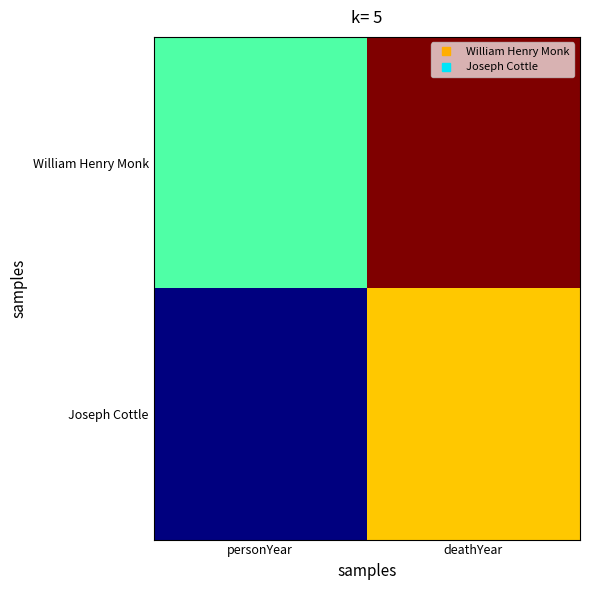

Which has a higher value, deathYear or personYear?

deathYear